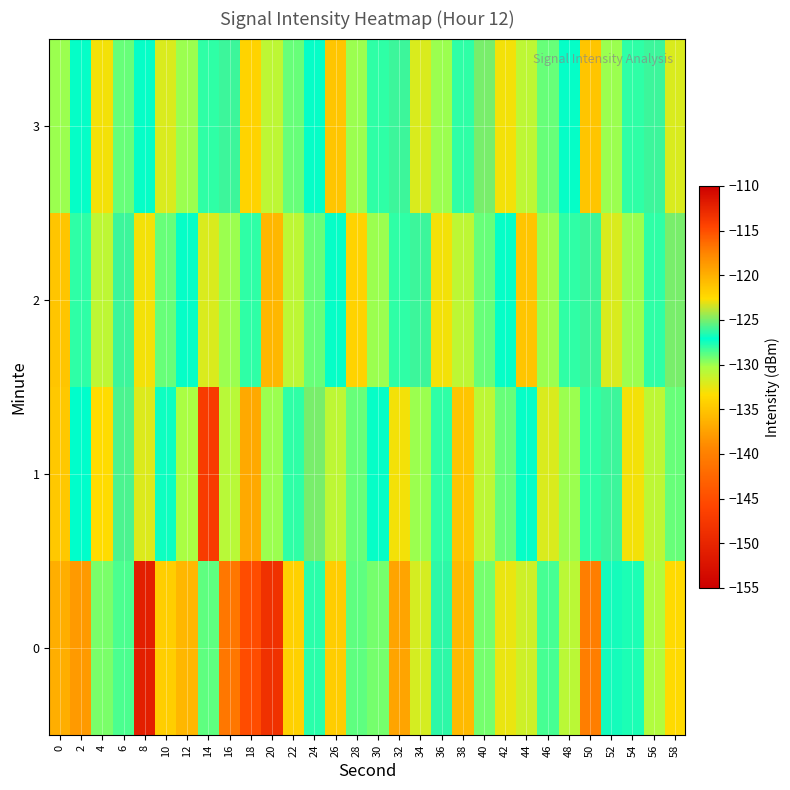

Which series has the largest total across all categories?

3